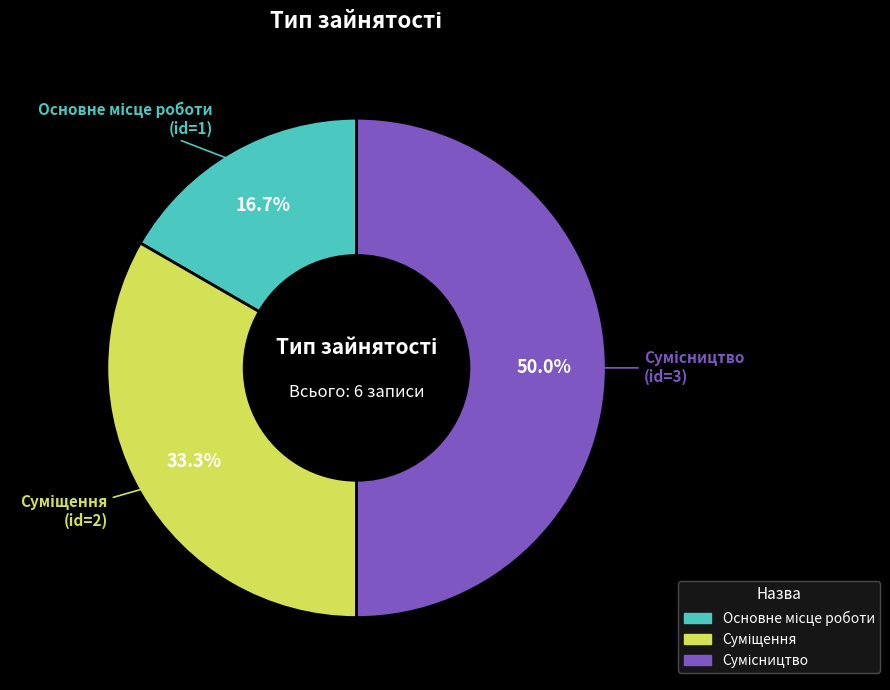

Is there any slice that represents more than half of the pie?

No